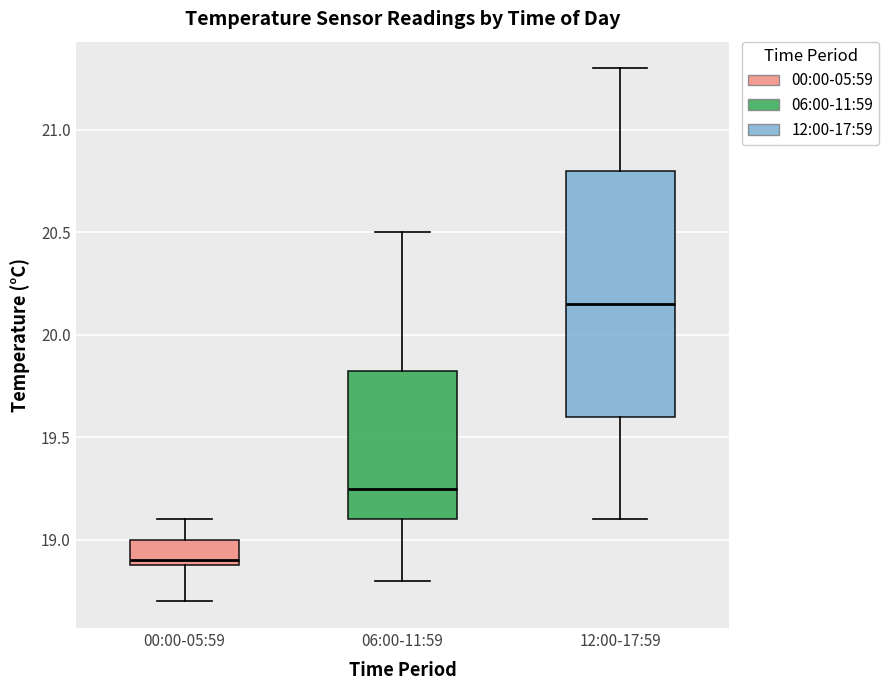

Reading left to right, transcribe this box plot: for each box, give where its median line is, the range the box spans, and where its two whiskers end, as read against the y-axis. The values are not printed on the chart, so give them approximately, as read against the axis.

00:00-05:59: median 18.90 (just above the box's lower edge), box 18.90 to 19.00, whiskers 18.70 to 19.10
06:00-11:59: median 19.25, box 19.10 to 19.85, whiskers 18.80 to 20.50
12:00-17:59: median 20.15, box 19.60 to 20.80, whiskers 19.10 to 21.30